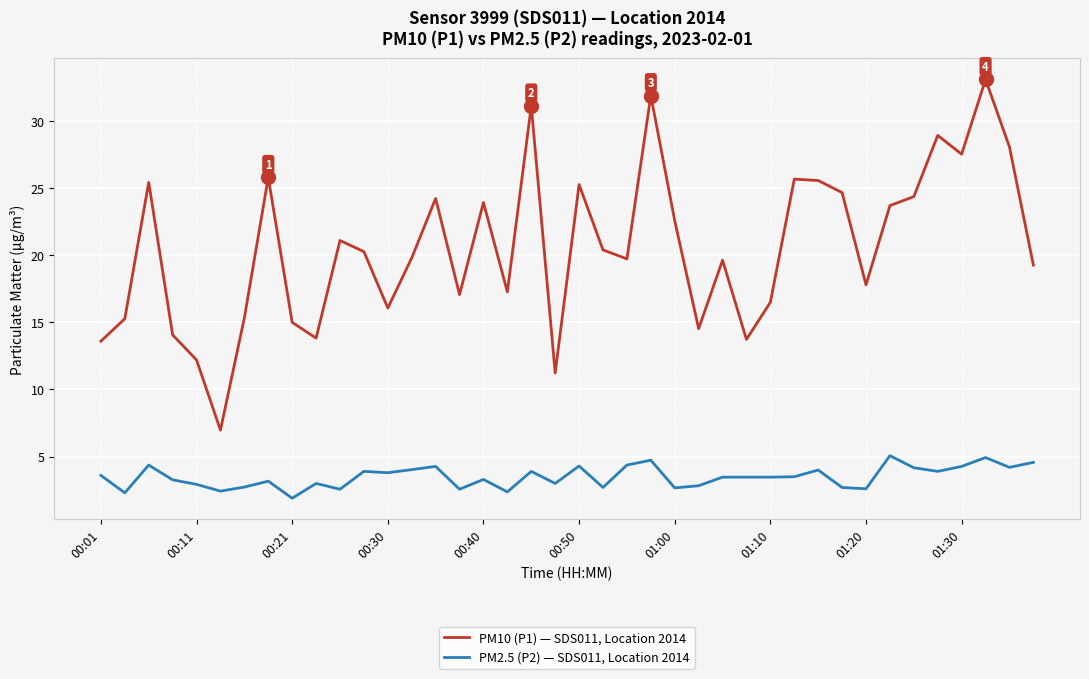

True or false: PM2.5 (P2) — SDS011, Location 2014 and PM10 (P1) — SDS011, Location 2014 cross at least once.

False